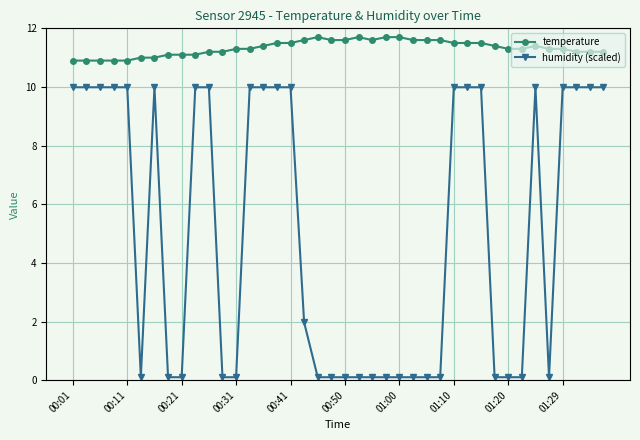

True or false: temperature has more than 0 points higher than both neighbors.

True